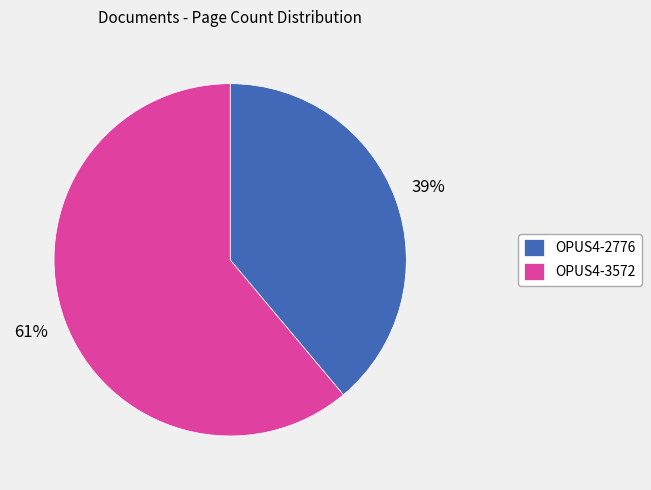

Approximately how many times larger is the value at OPUS4-2776 compared to OPUS4-3572?

0.6